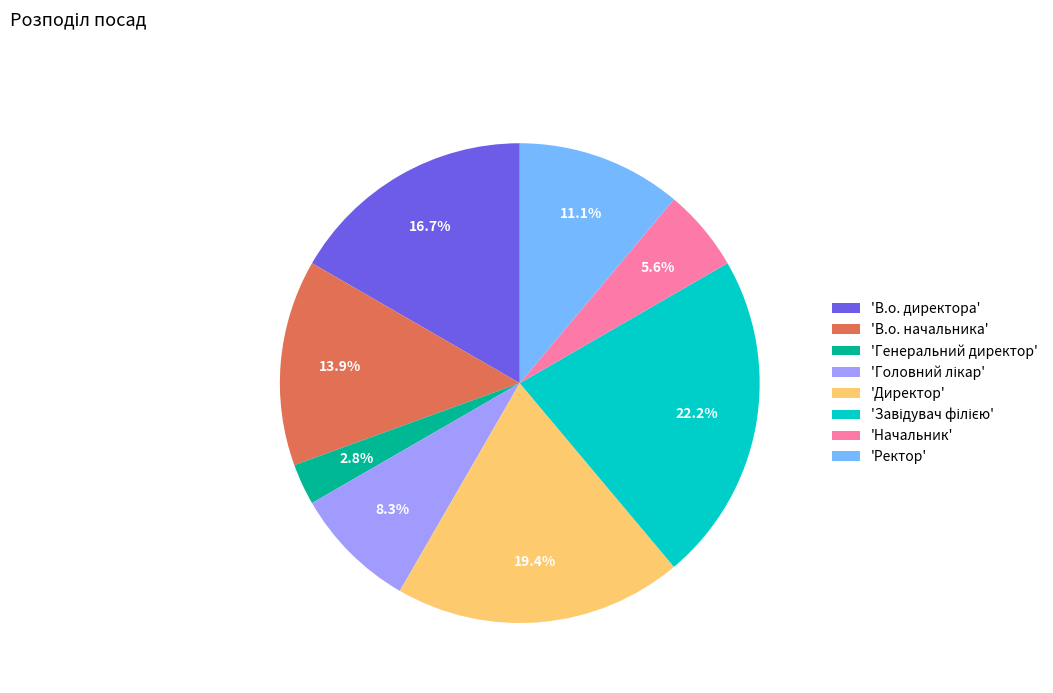

What is the smallest slice in the pie chart?

'Генеральний директор'